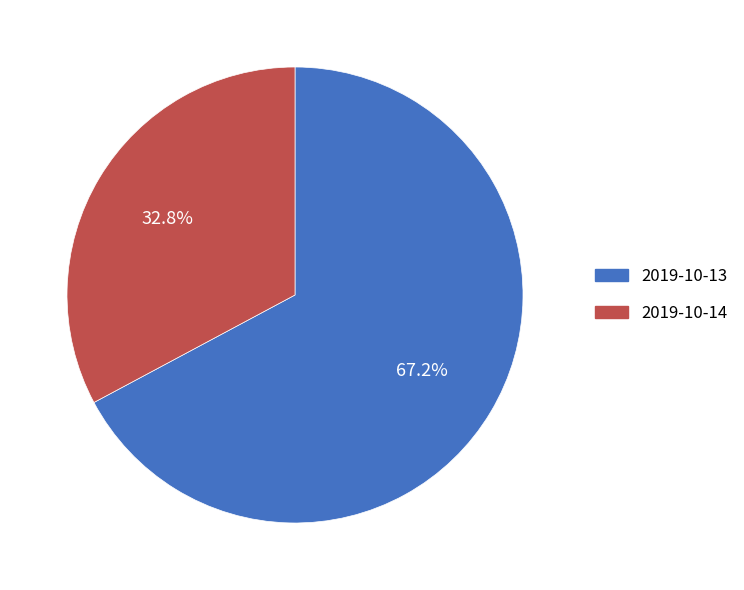

Rank the categories by value from lowest to highest.

2019-10-14, 2019-10-13